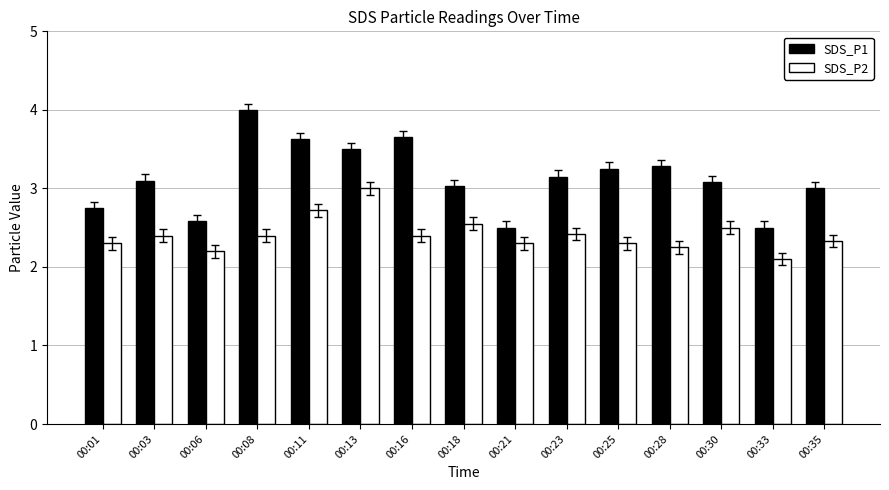

The value of SDS_P1 at 00:35 is 4.5. True or false?

False